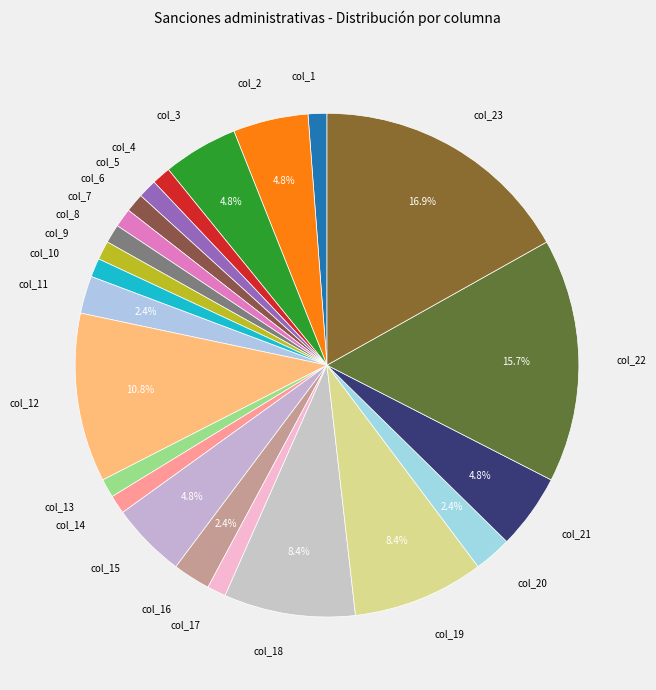

Is there a majority slice in this chart?

No